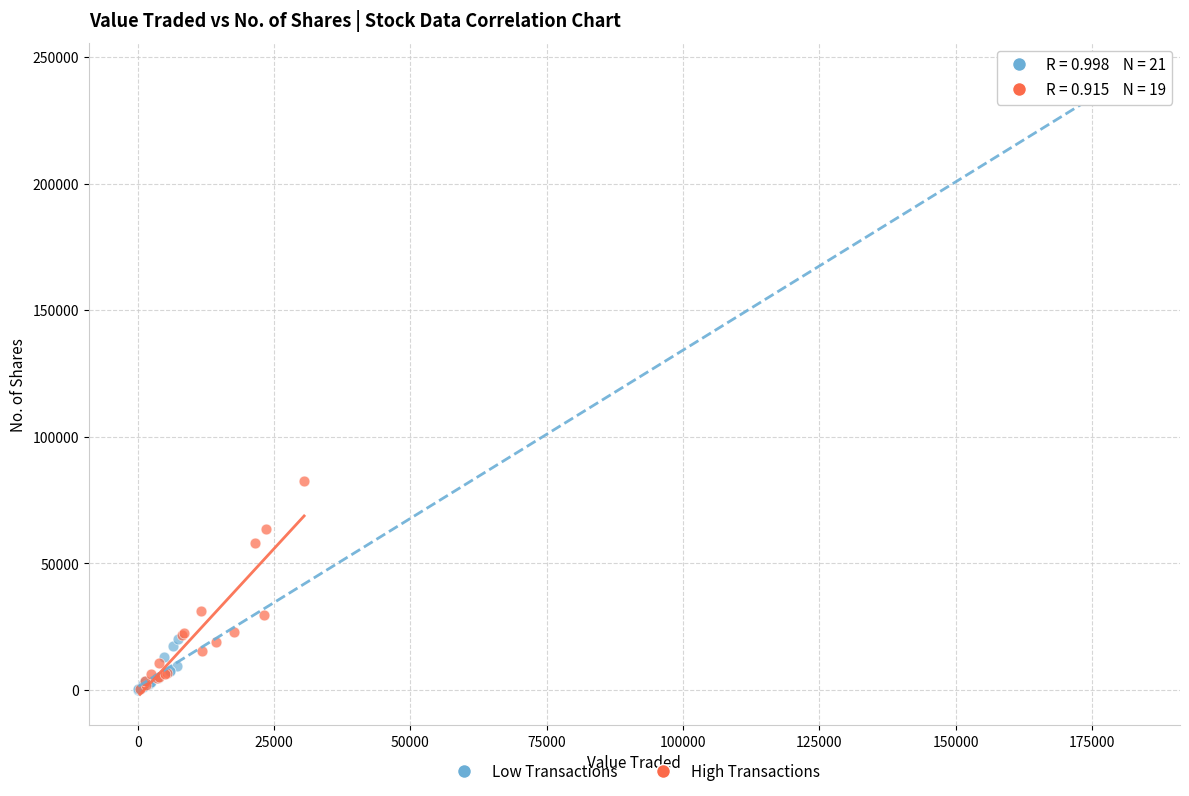

Which series has the widest spread of Y values?

Low Transactions